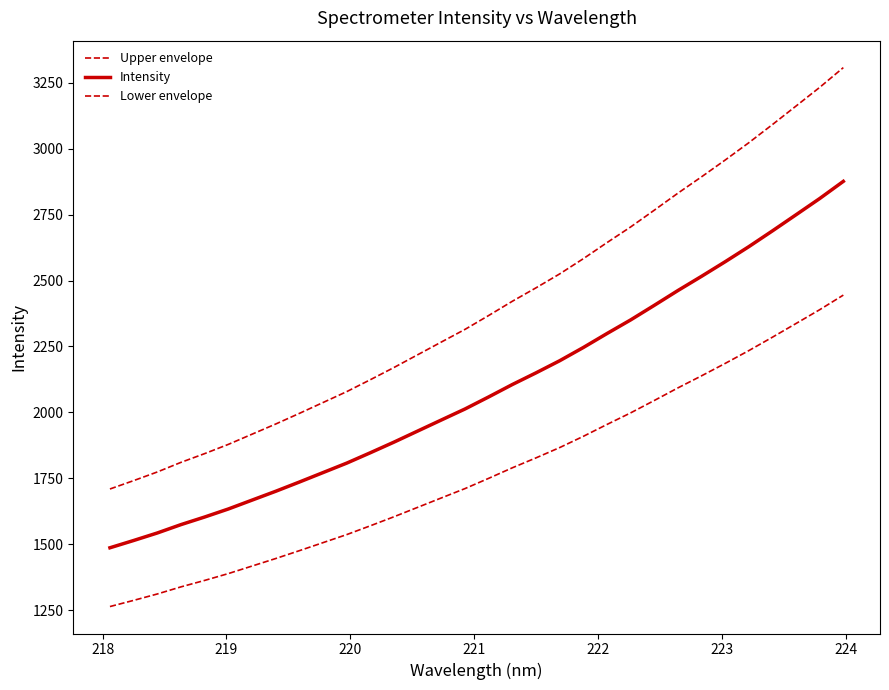

How many lines are shown in the chart?

3